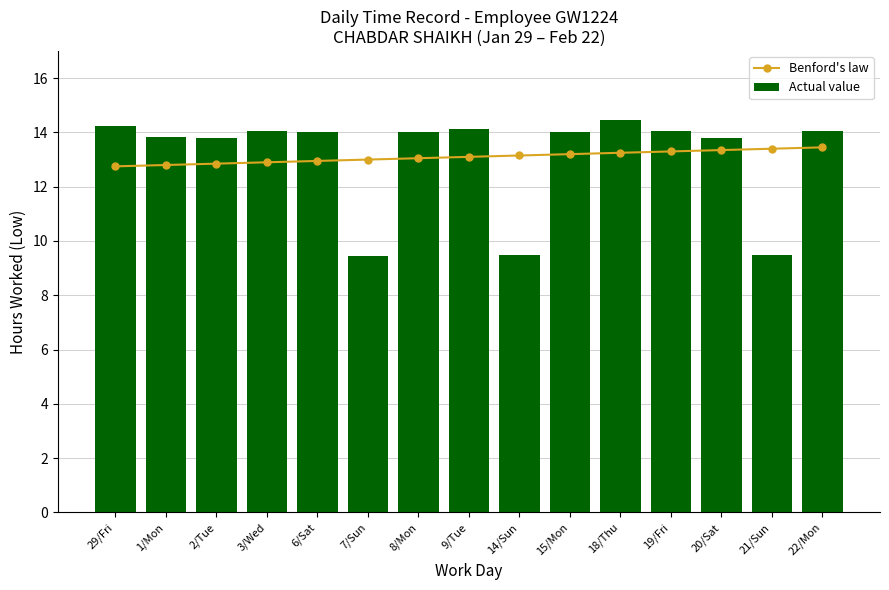

What is the difference between the second highest and second lowest values in the Actual value series?

4.8